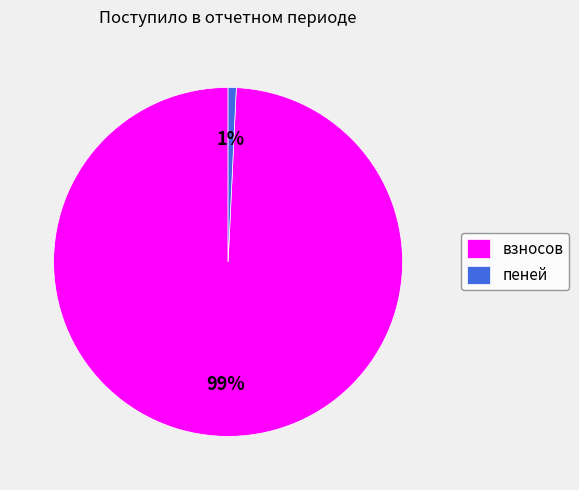

How many segments does this pie chart have?

2